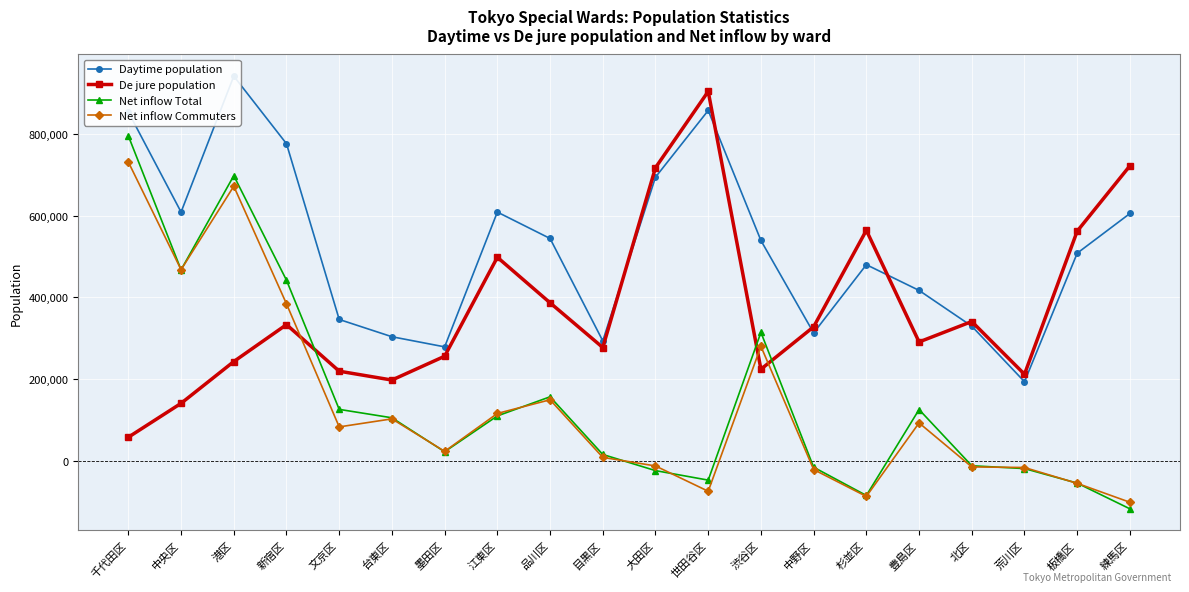

How many data points in Net inflow Commuters are less than 83605?

10